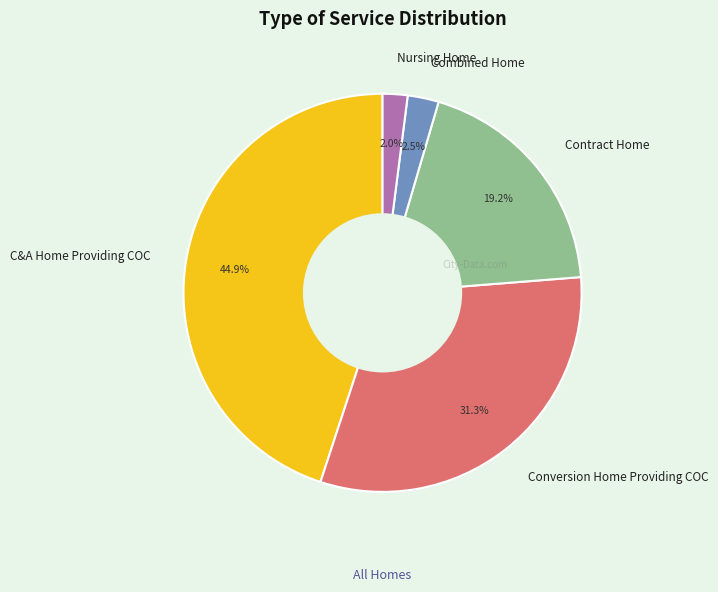

Combined, do C&A Home Providing COC and Conversion Home Providing COC account for over 50%?

Yes